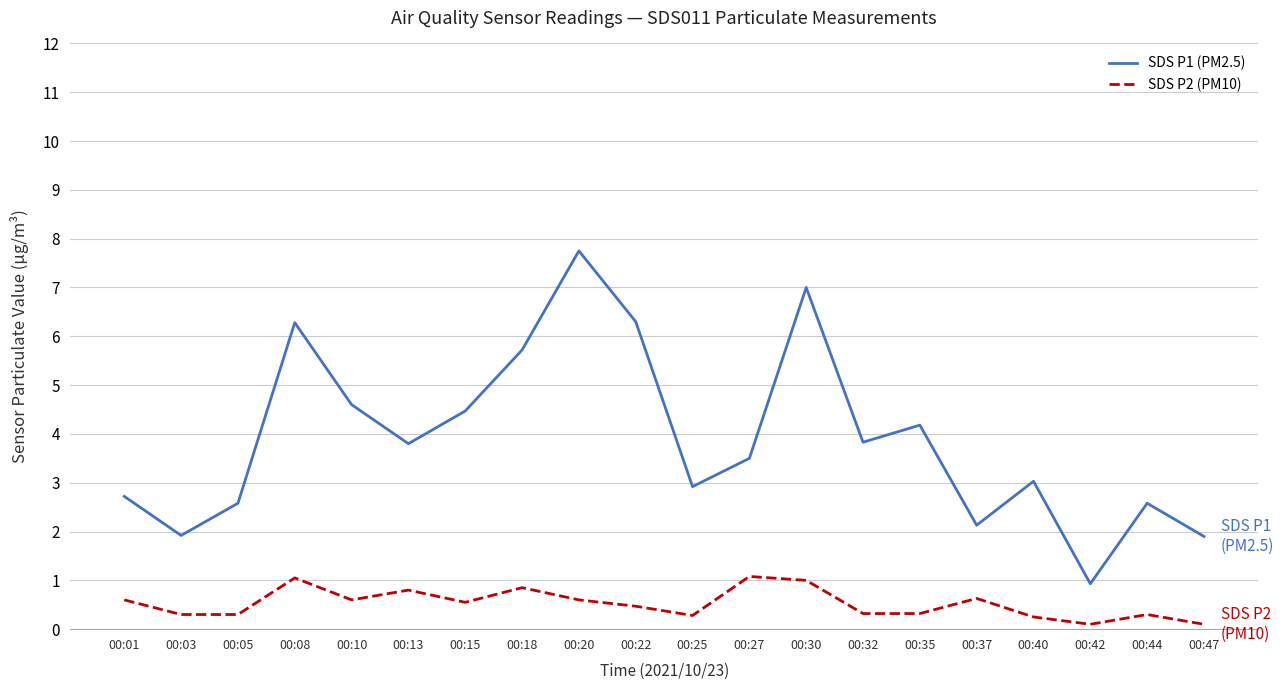

Rank the series by their maximum value, from lowest to highest.

SDS P2 (PM10), SDS P1 (PM2.5)